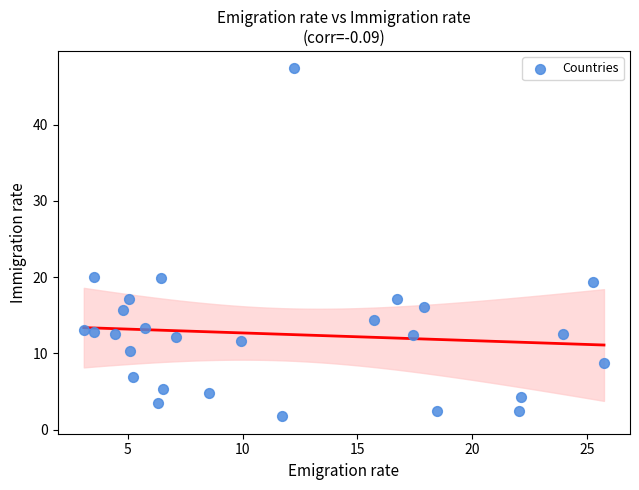

What is the range of Y values (max minus min)?

45.6